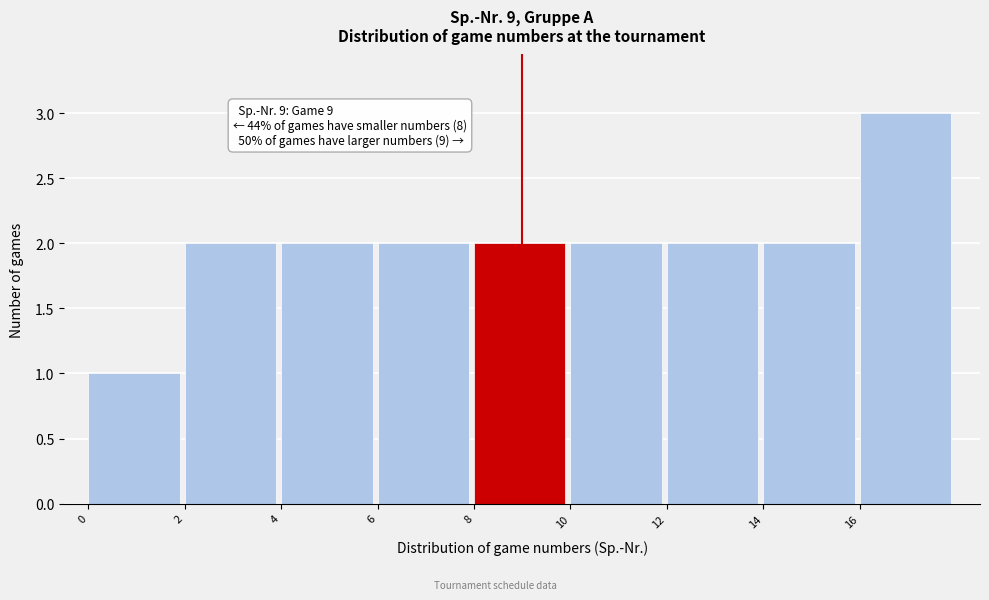

Over which range of the x-axis is the bar tallest?

16 to 18